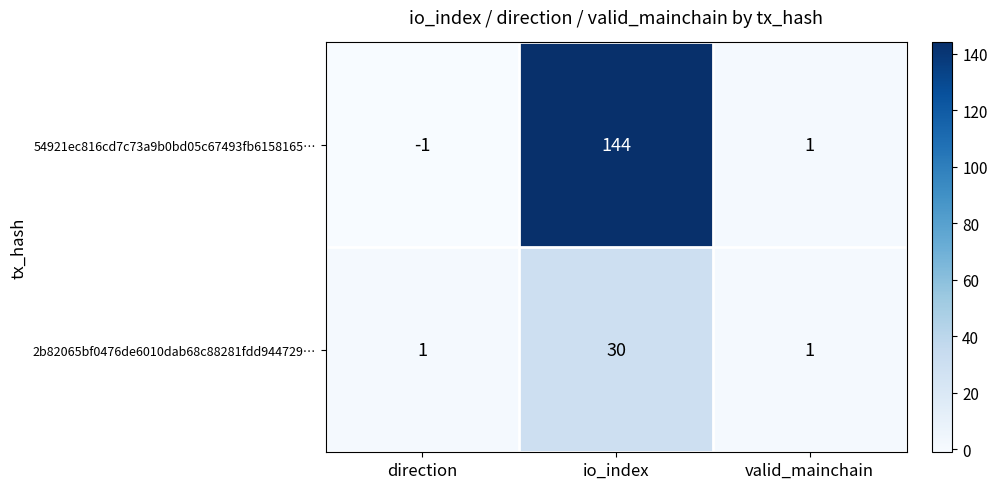

The value of 2b82065bf0476de6010dab68c88281fdd944729… at direction is 1. True or false?

True